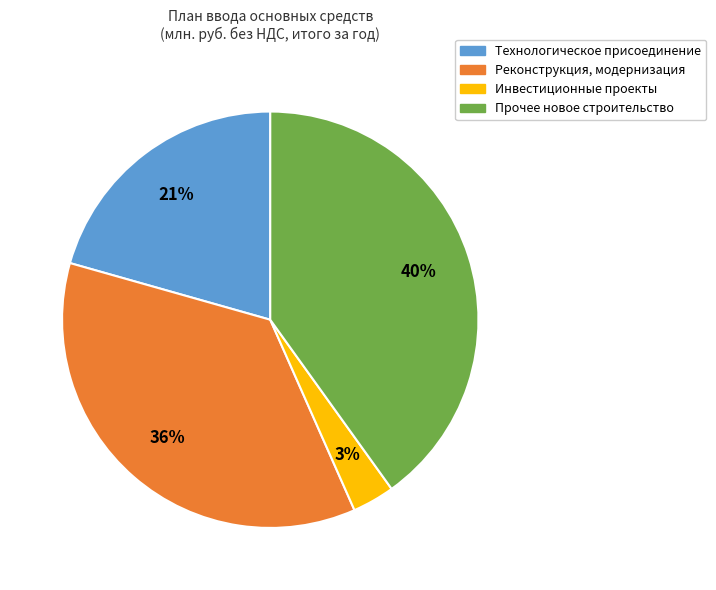

Is it true that Прочее новое строительство is 40% of the pie?

True